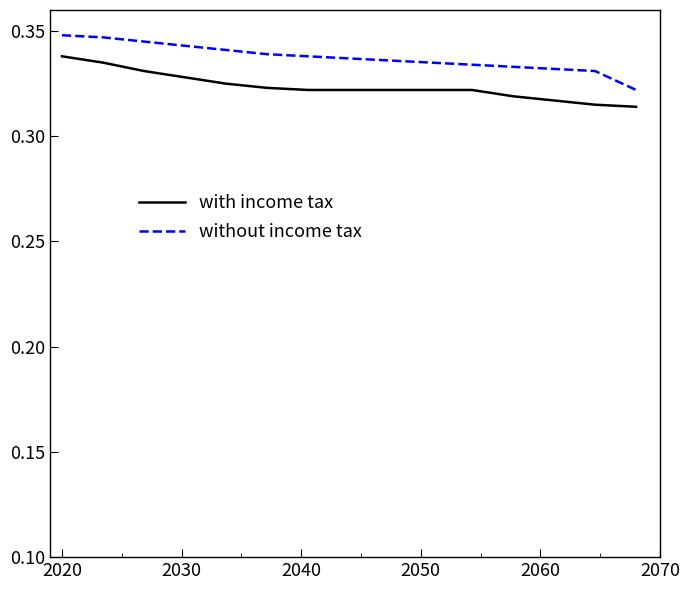

True or false: without income tax and with income tax intersect in this chart.

False